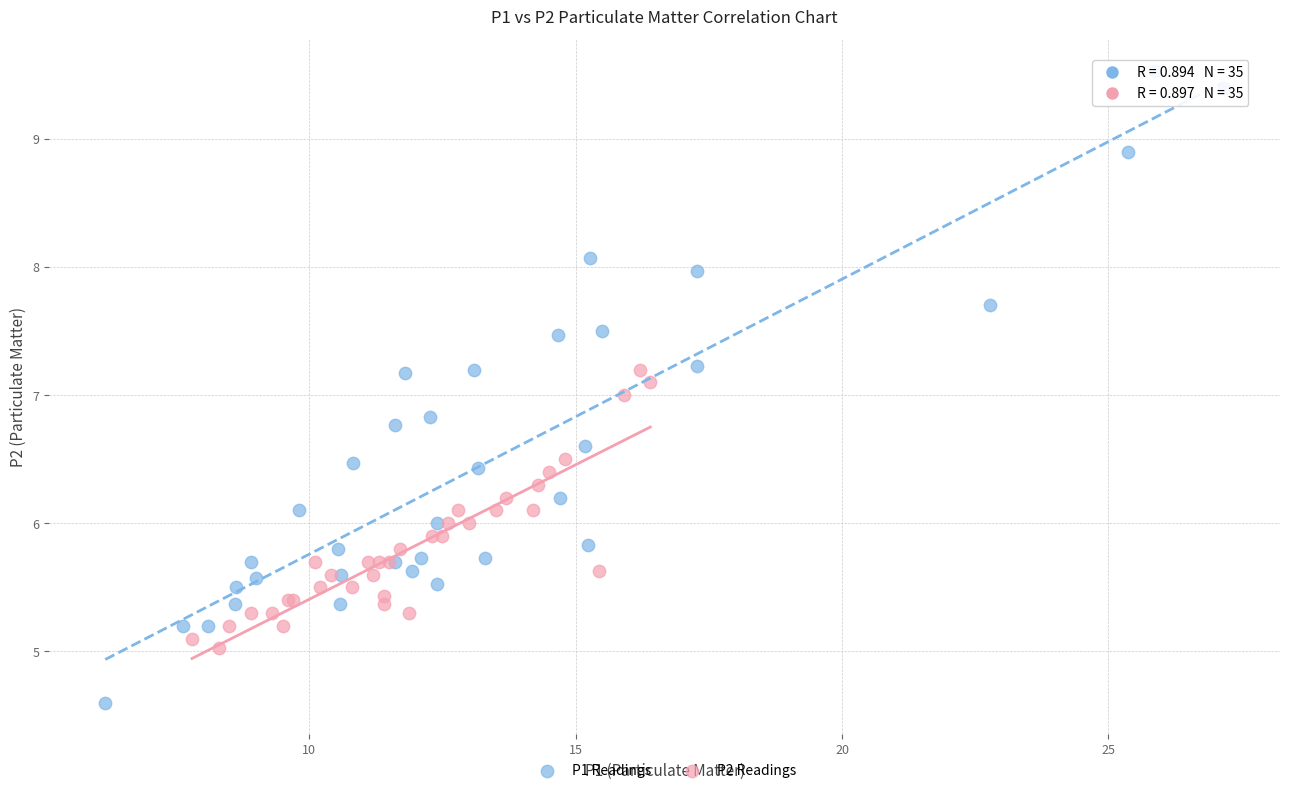

What are all the series names shown in the legend?

P1 Readings, P2 Readings